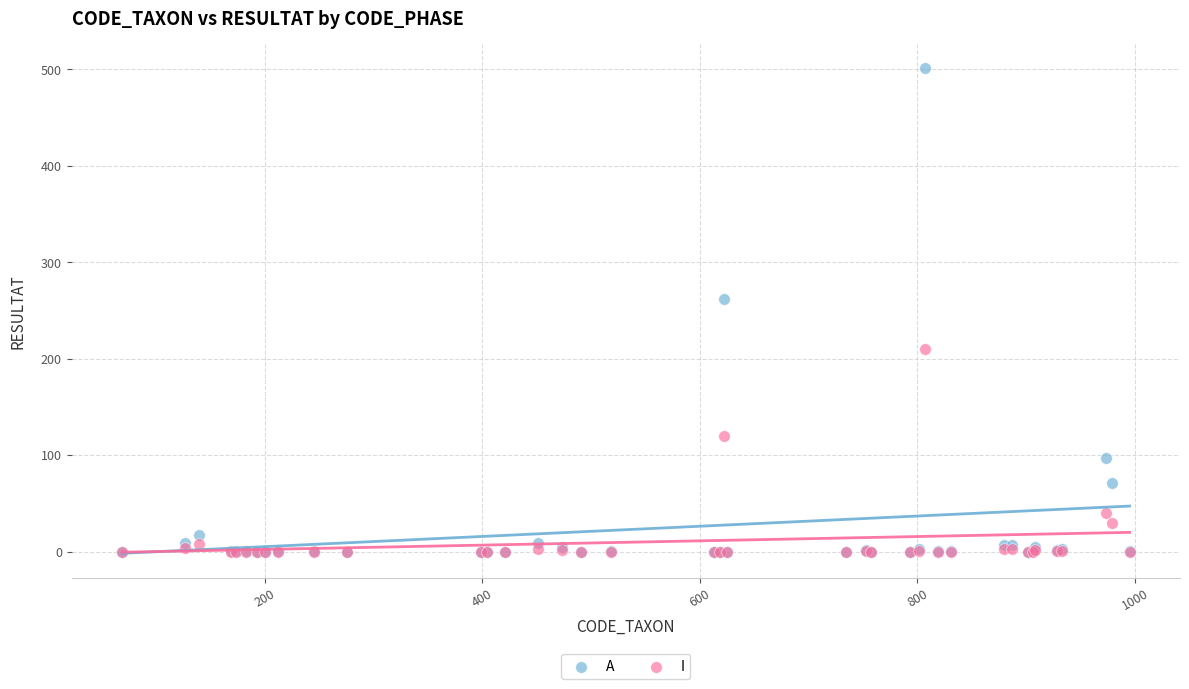

Across all series, what Y value is closest to 250?

262